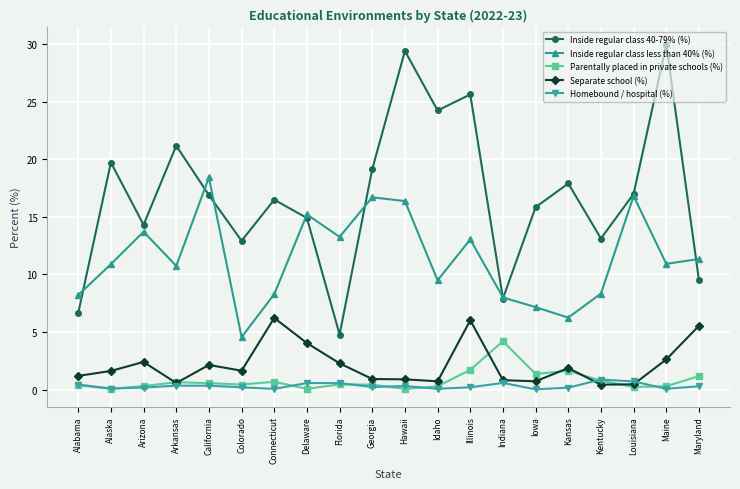

How many interior local valleys does the Inside regular class 40-79% (%) series have?

6